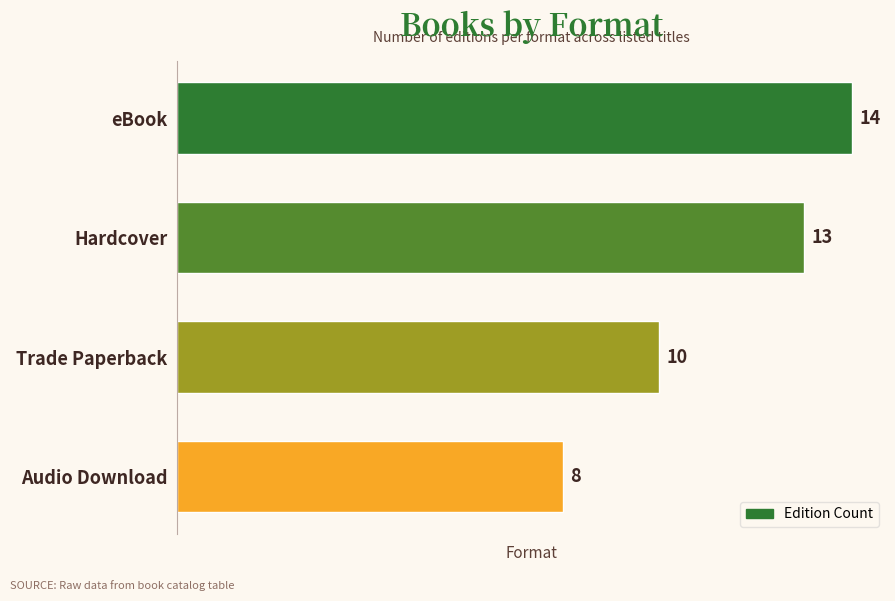

What is the minimum value shown in the chart?

8